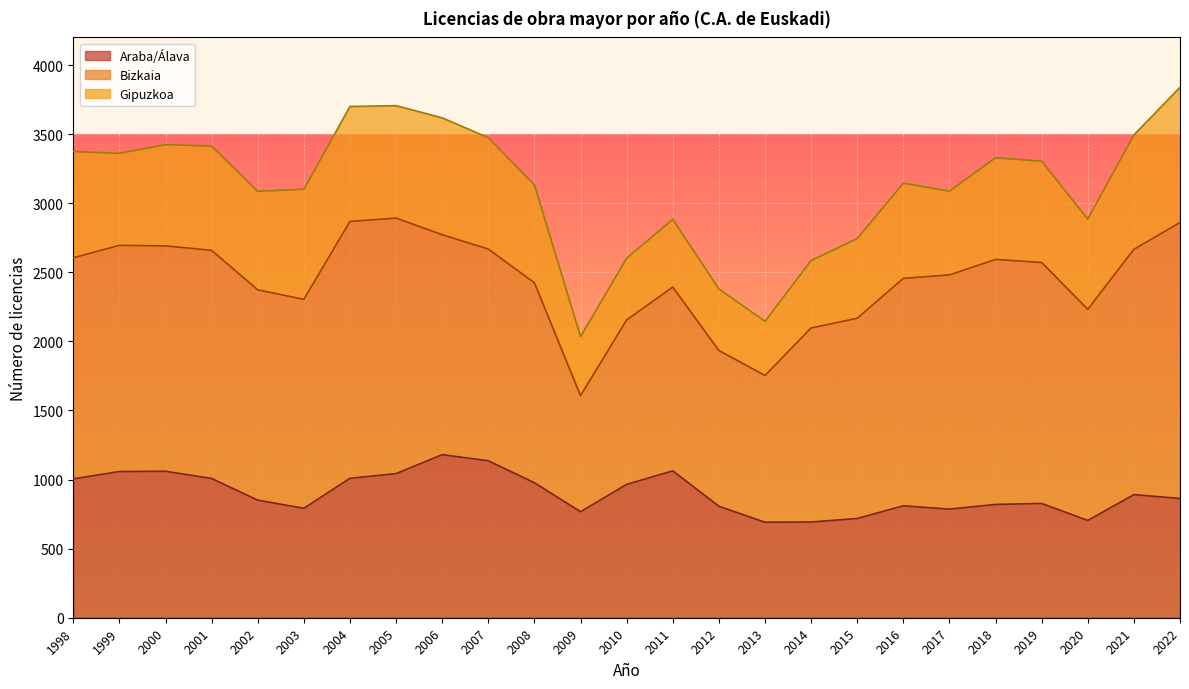

How many values in the Bizkaia series are below 1592?

12